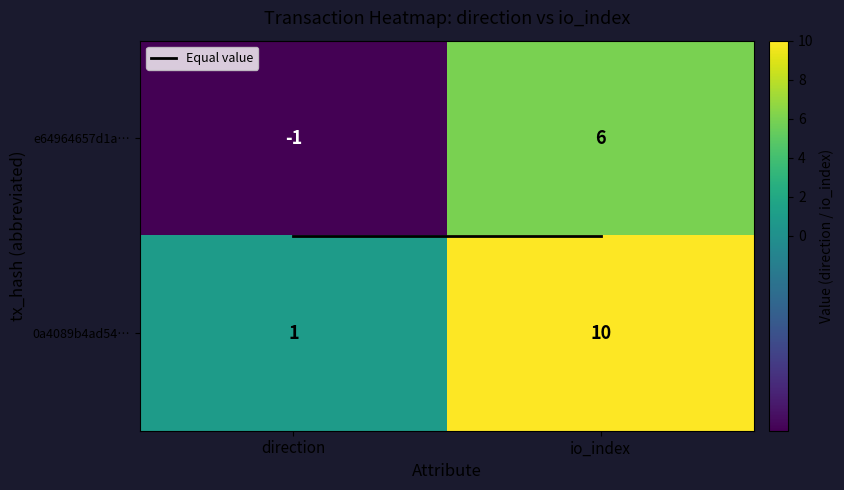

True or false: 0a4089b4ad5478795cd5e77b4f692ab5bcc8a39 has a value of 10 at 1.

True